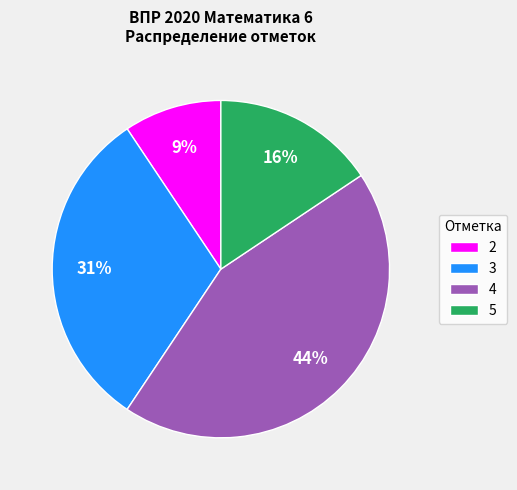

How many segments does this pie chart have?

4